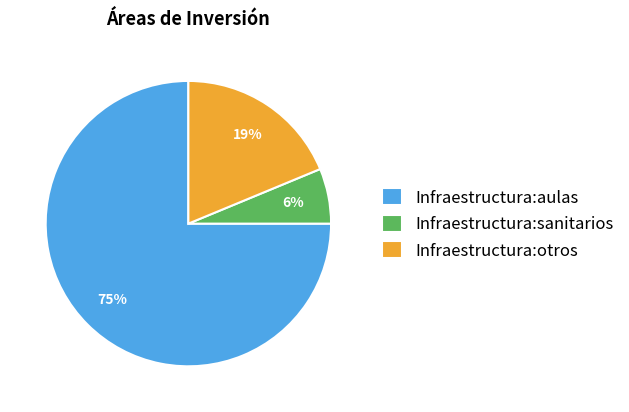

The Infraestructura:otros slice represents 19% of the pie. True or false?

True